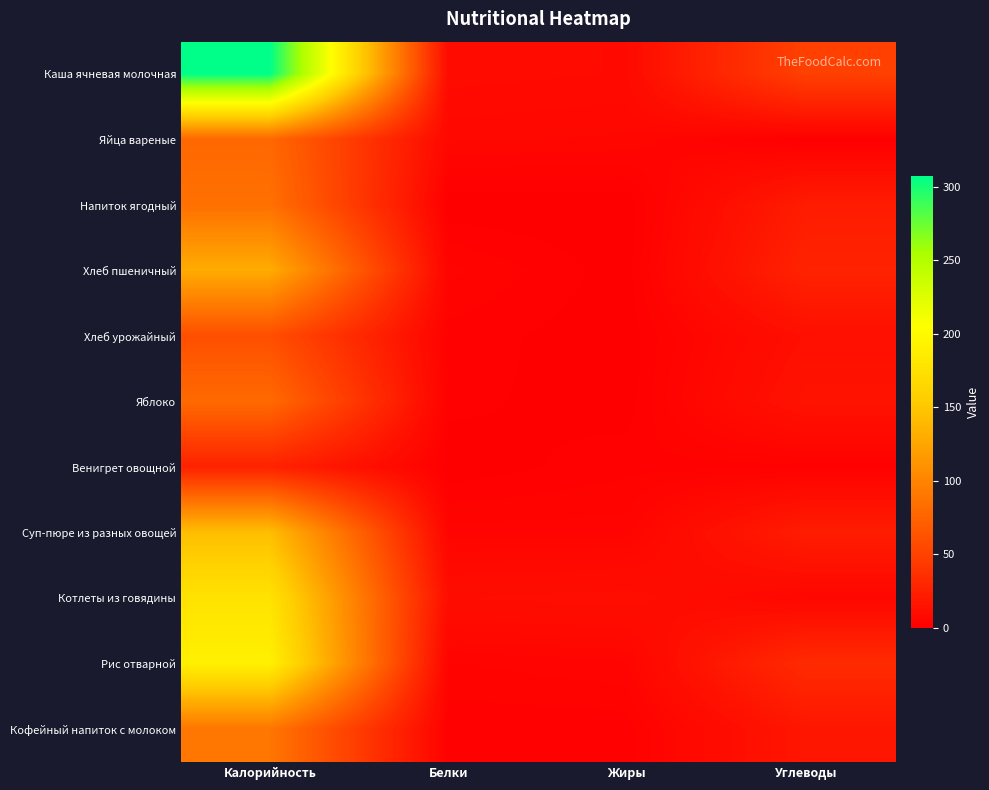

Which label corresponds to the smallest value in the chart?

Жиры